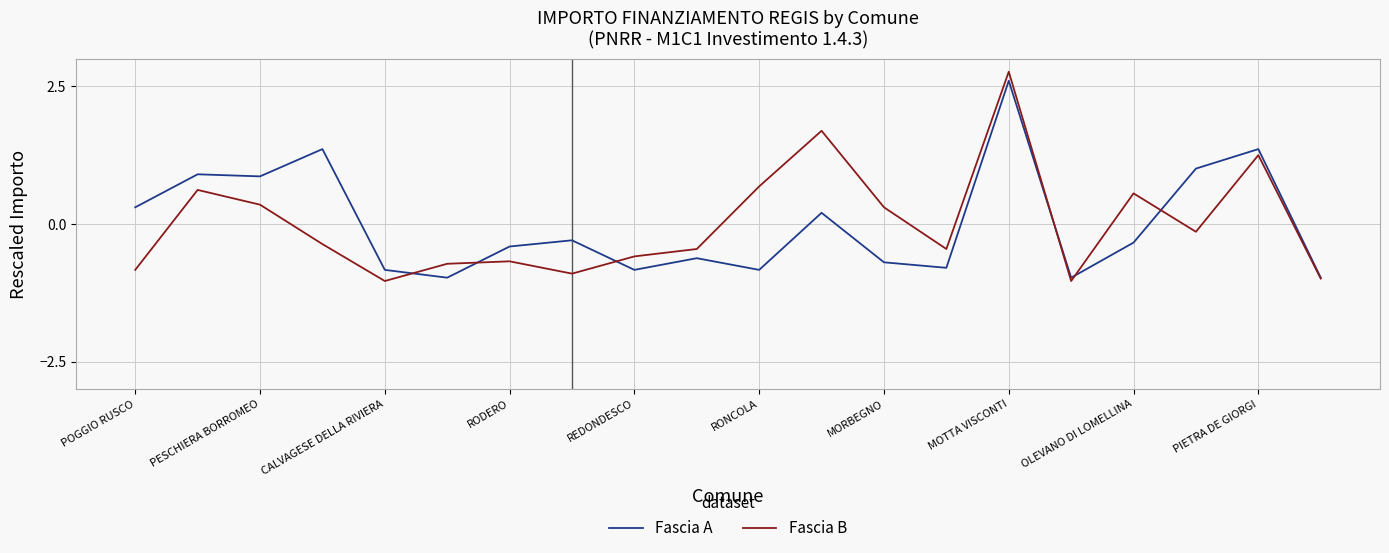

Which series has the widest spread of values?

Fascia B